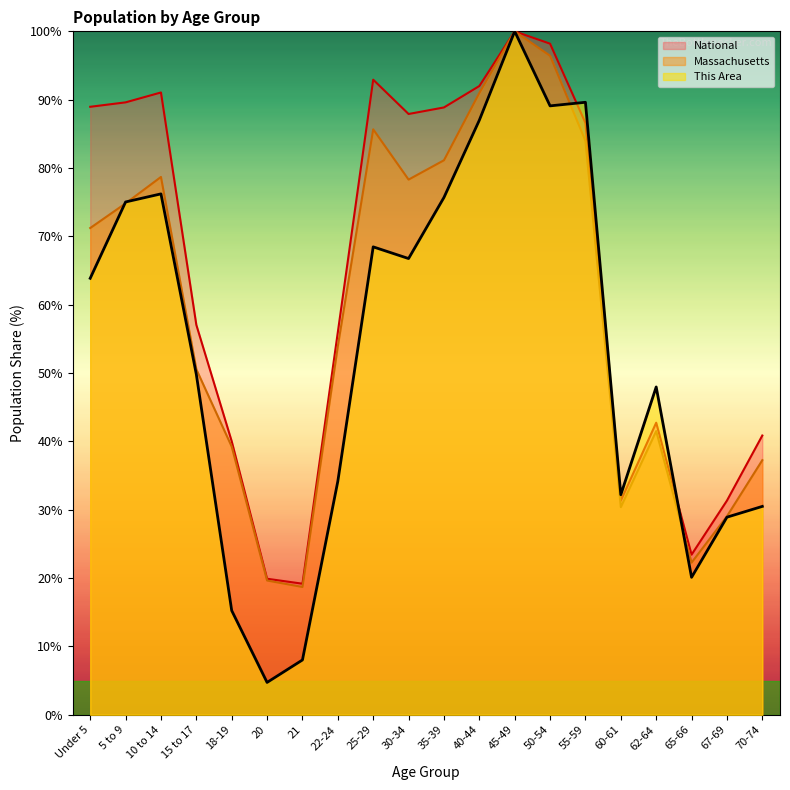

Is it true that This Area equals 89.1 at 50-54?

True